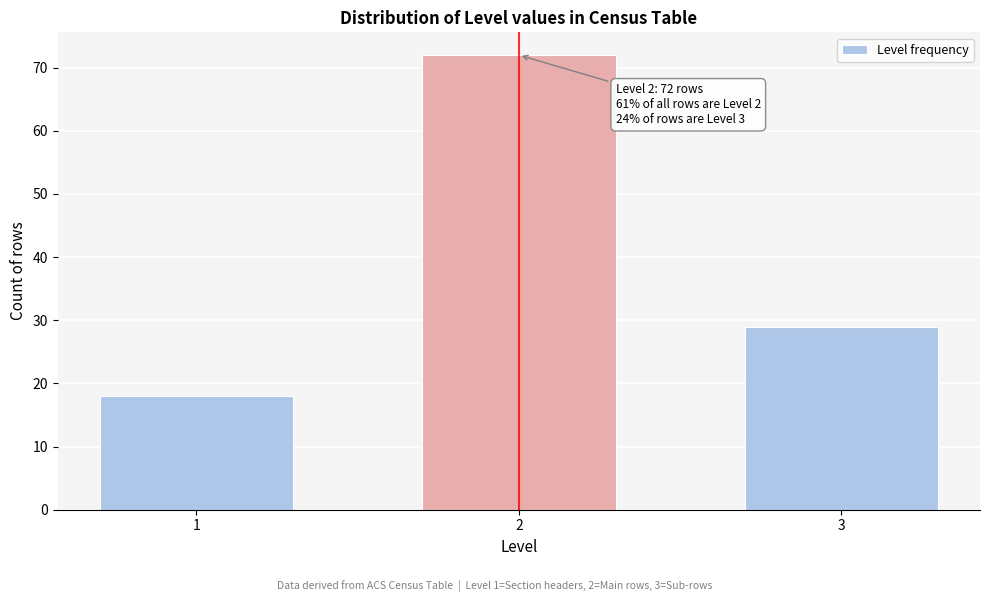

Reading left to right, list all the values displayed in this chart.

18	72	29